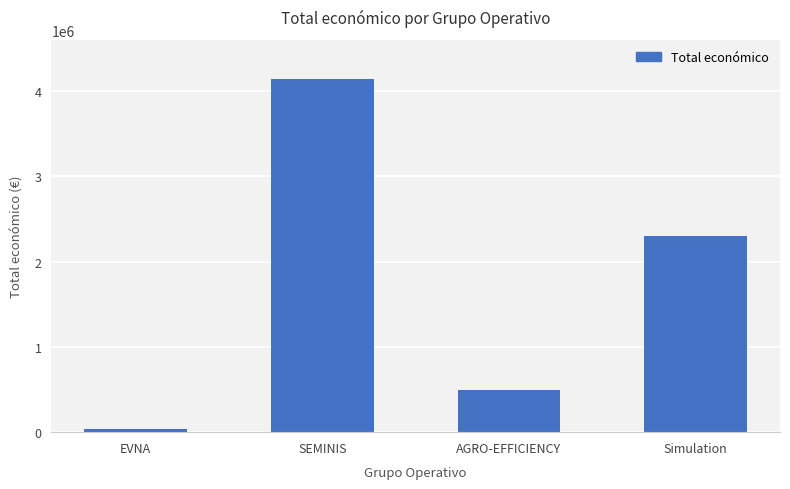

Where is the data nearest to the value 2090732?

Simulation